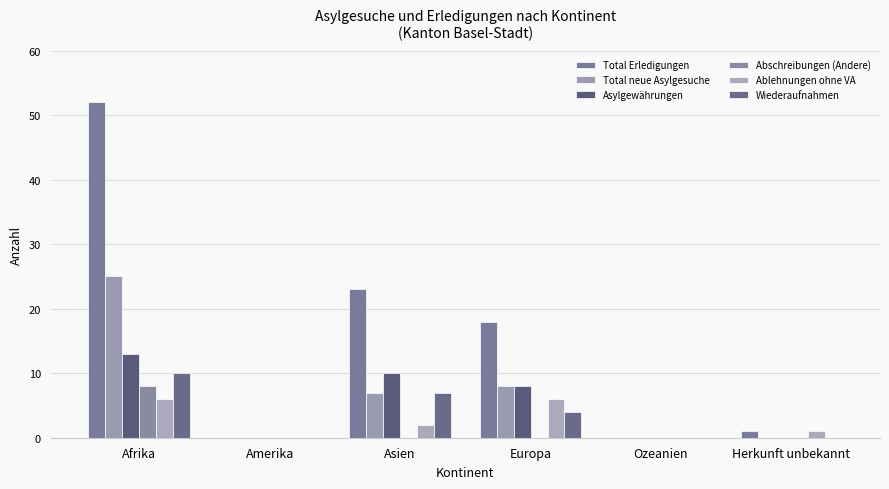

Rank the categories by Total neue Asylgesuche value from lowest to highest.

Amerika, Ozeanien, Herkunft unbekannt, Asien, Europa, Afrika